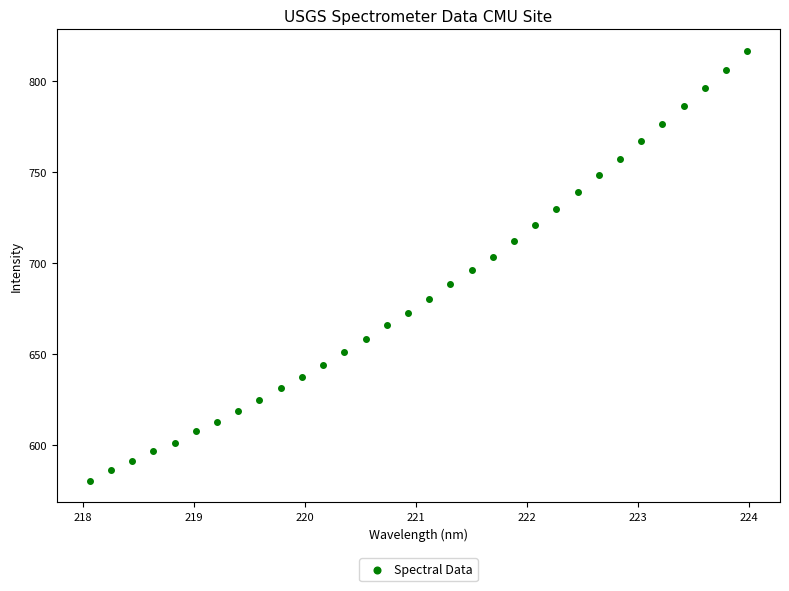

What is the range of Y values (max minus min)?

236.2